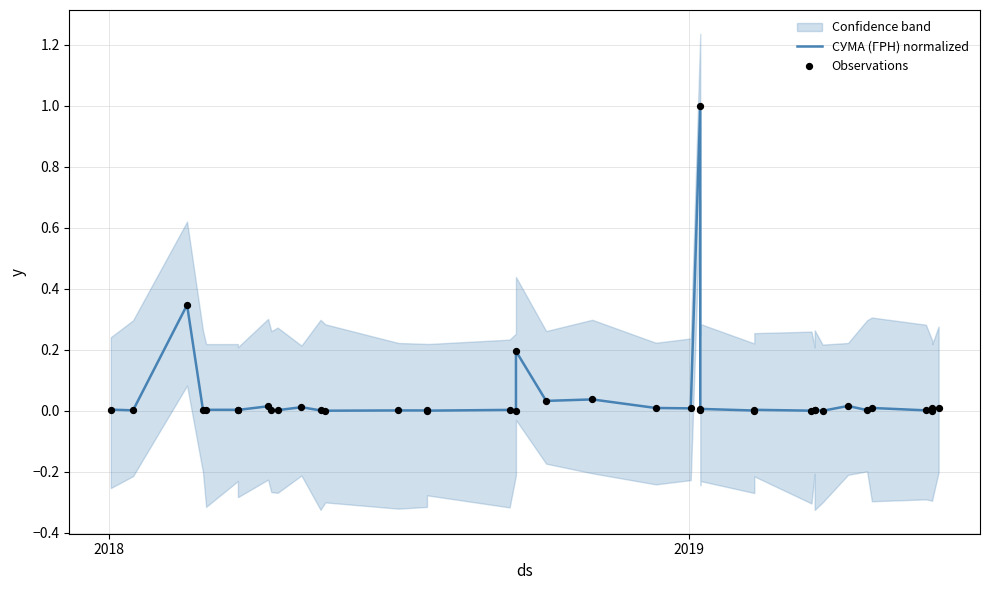

Which series has the widest spread of Y values?

СУМА (ГРН) normalized